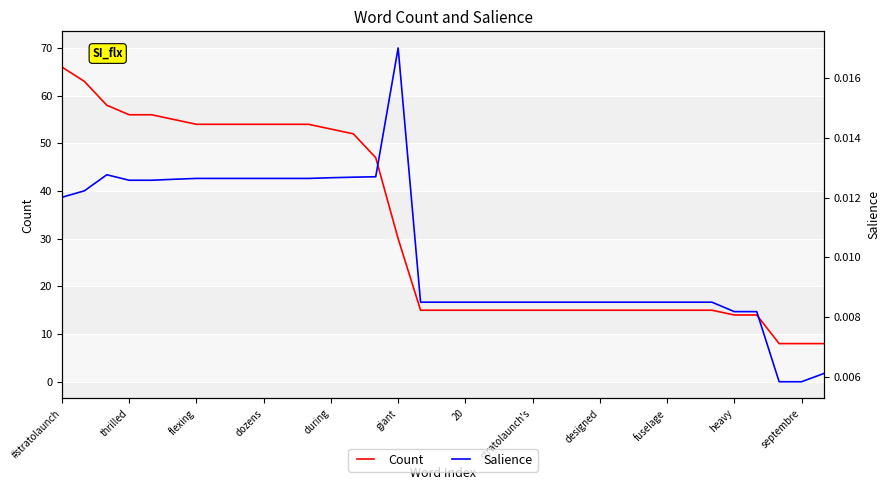

Between #stratolaunch and 31, which is larger?

#stratolaunch